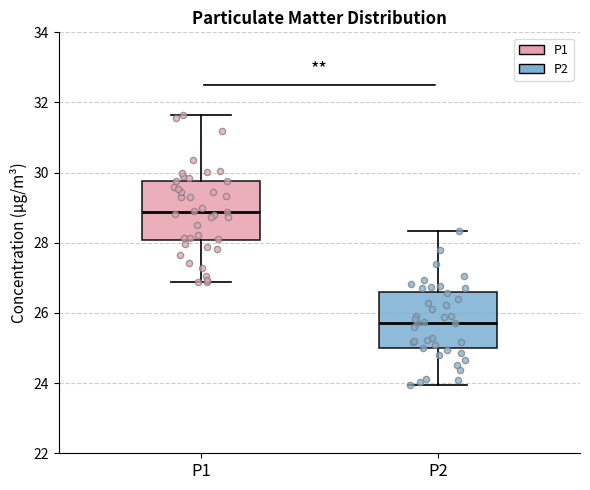

Reading left to right, transcribe this box plot: for each box, give where its median line is, the range the box spans, and where its two whiskers end, as read against the y-axis. The values are not printed on the chart, so give them approximately, as read against the axis.

P1: median 28.8, box 28.0 to 29.8, whiskers 26.8 to 31.6
P2: median 25.8, box 25.0 to 26.6, whiskers 24.0 to 28.4